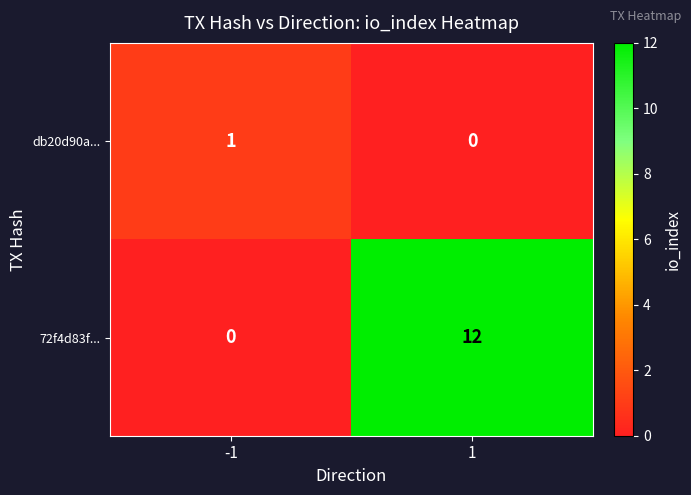

What value does the 72f4d83f... series have at 1, to the nearest 5?

10